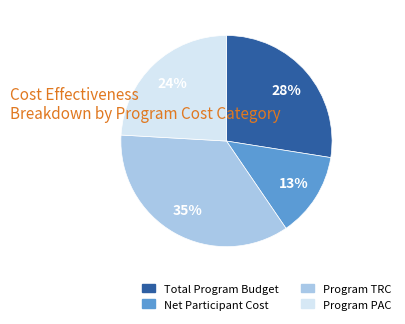

Is Total Program Budget the majority of the pie?

No